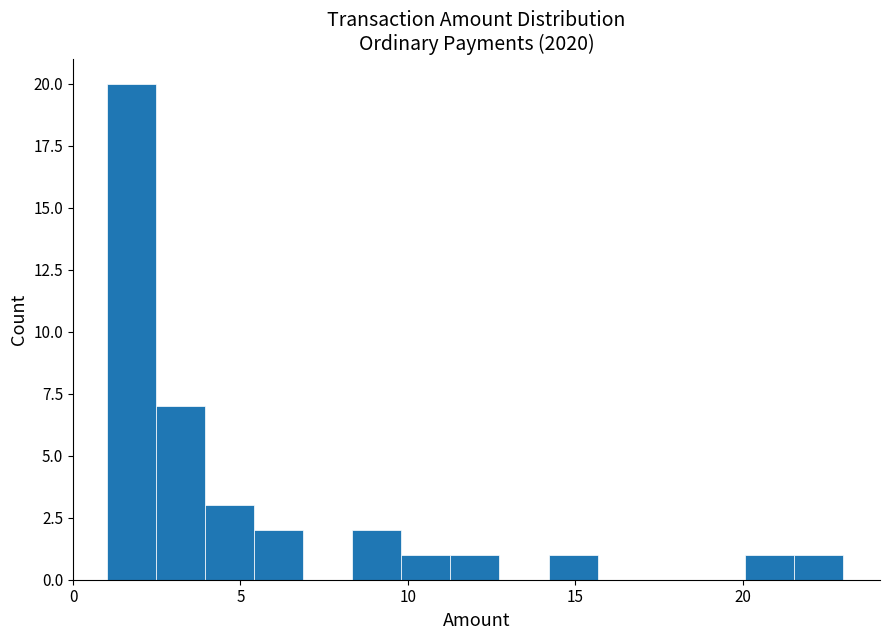

Read against the x-axis, roughly where is the centre of the tallest bar?

1.5